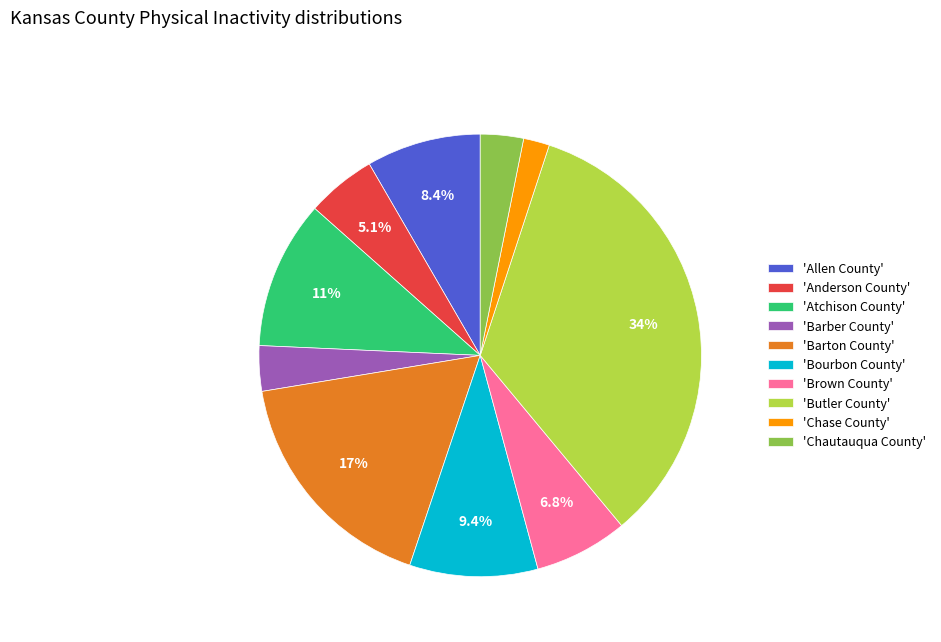

Is the sum of 'Anderson County' and 'Atchison County' greater than half?

No